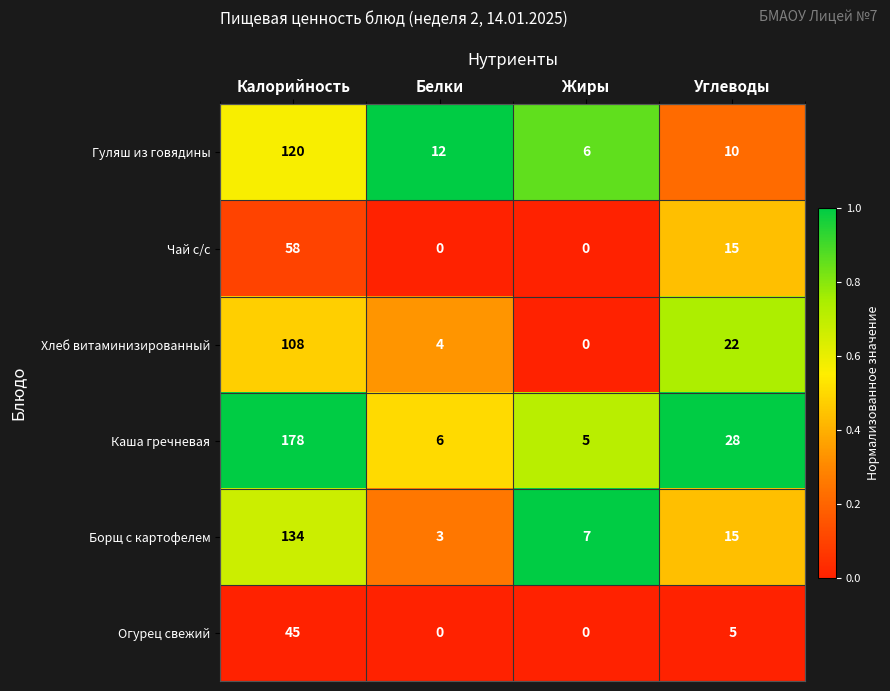

Between Калорийность and Белки, which series saw the biggest shift?

Каша гречневая